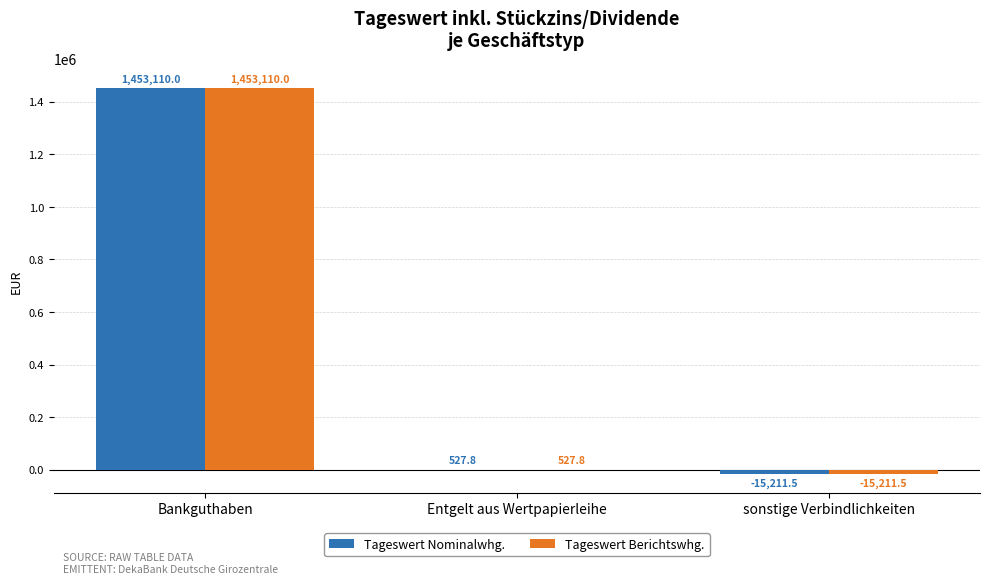

What are all the series names shown in the legend?

Tageswert Nominalwhg., Tageswert Berichtswhg.